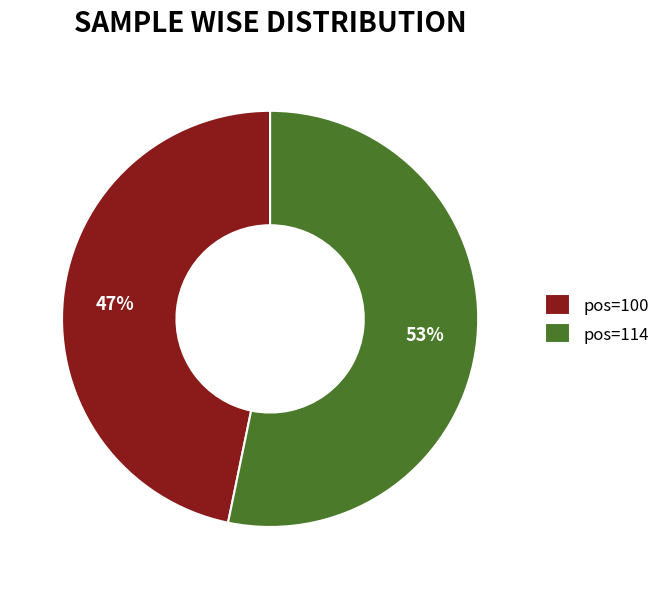

Which slice represents more than half of the pie?

pos=114